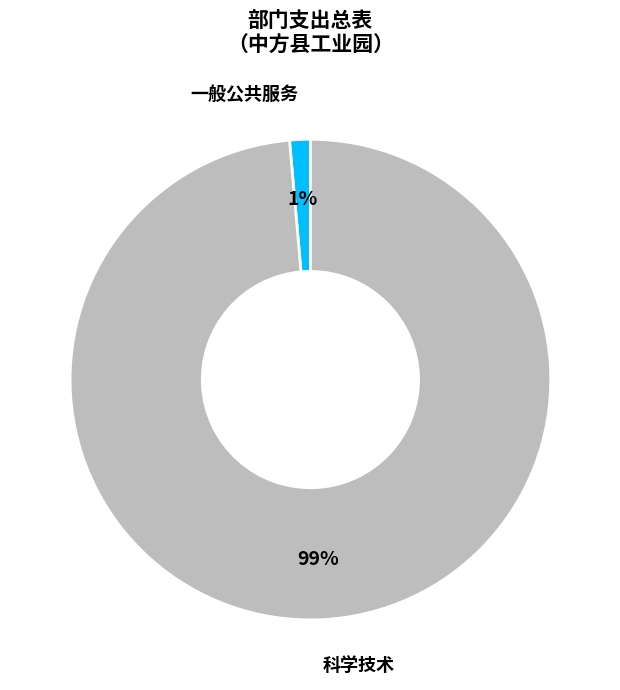

Does any single category account for the majority?

Yes